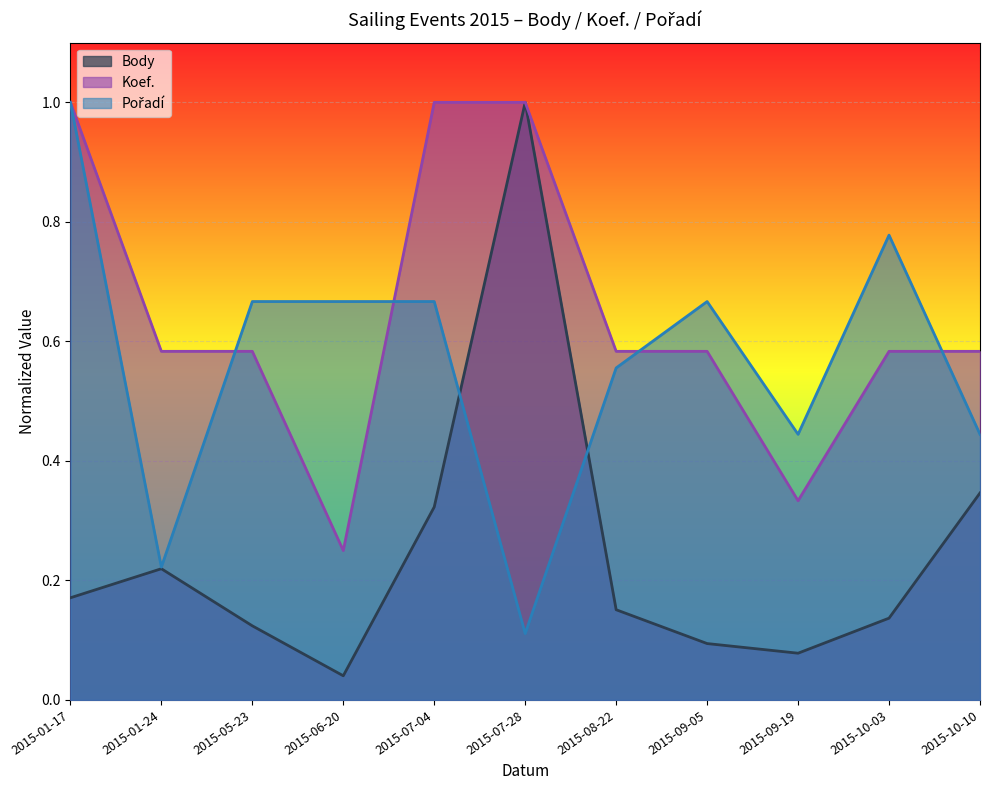

What is the label of the 8th point from the right?

2015-06-20